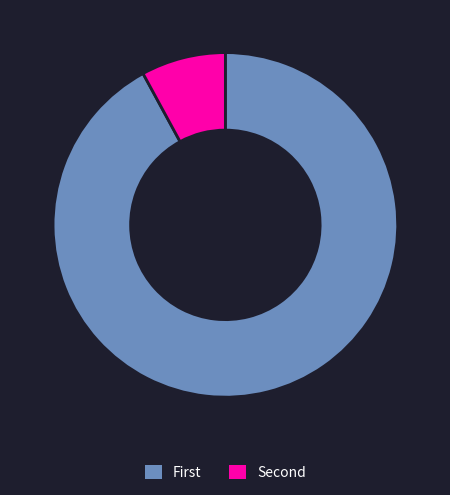

Which category has the biggest portion of the pie?

First